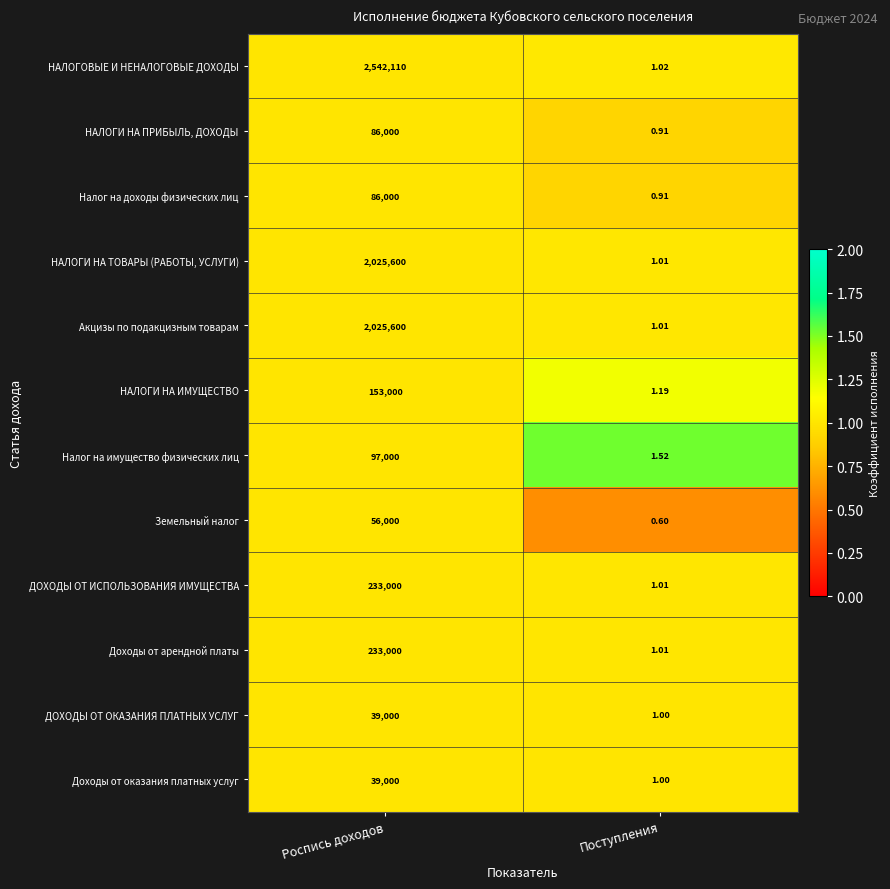

At which category does the chart reach its peak across all series?

Роспись доходов